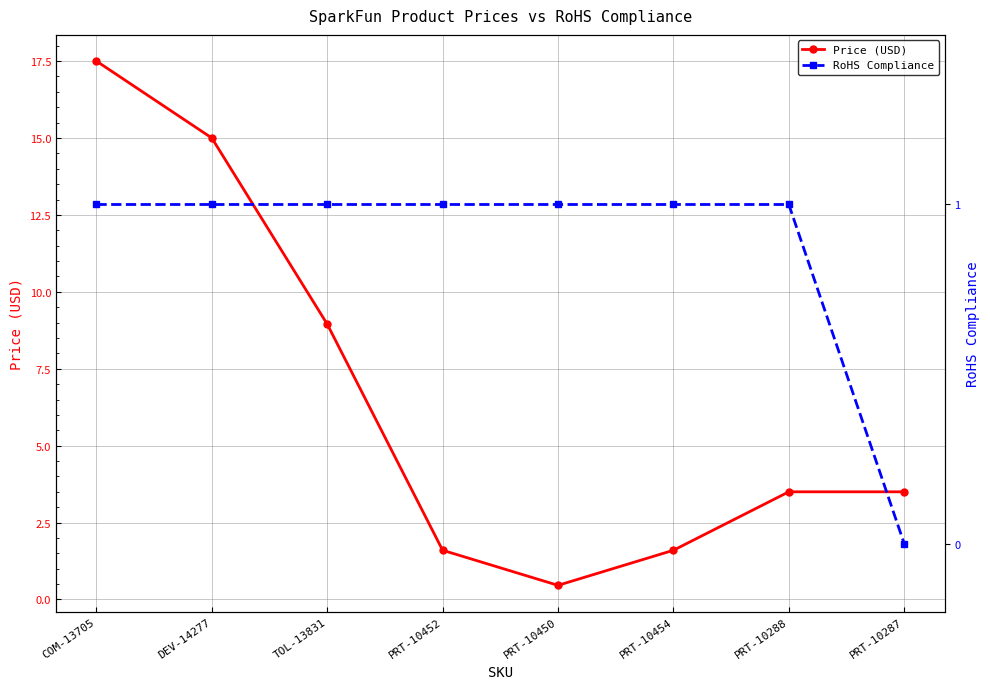

List the series in order of their overall mean, lowest first.

RoHS Compliance, Price (USD)